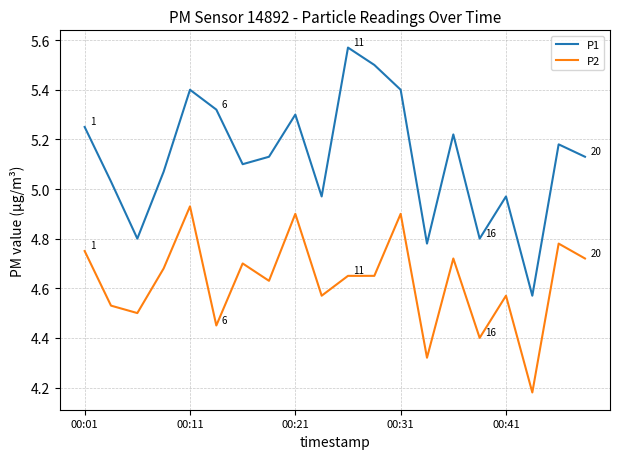

True or false: P1 and P2 cross at least once.

False